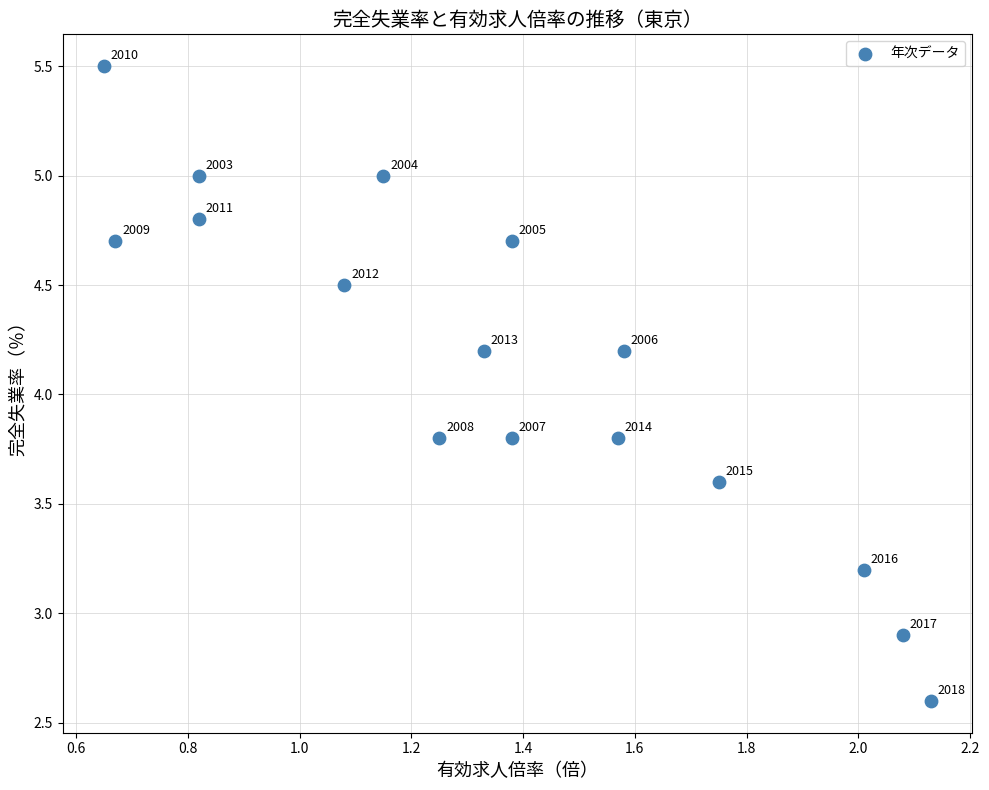

What is the range of X values (max minus min)?

1.5